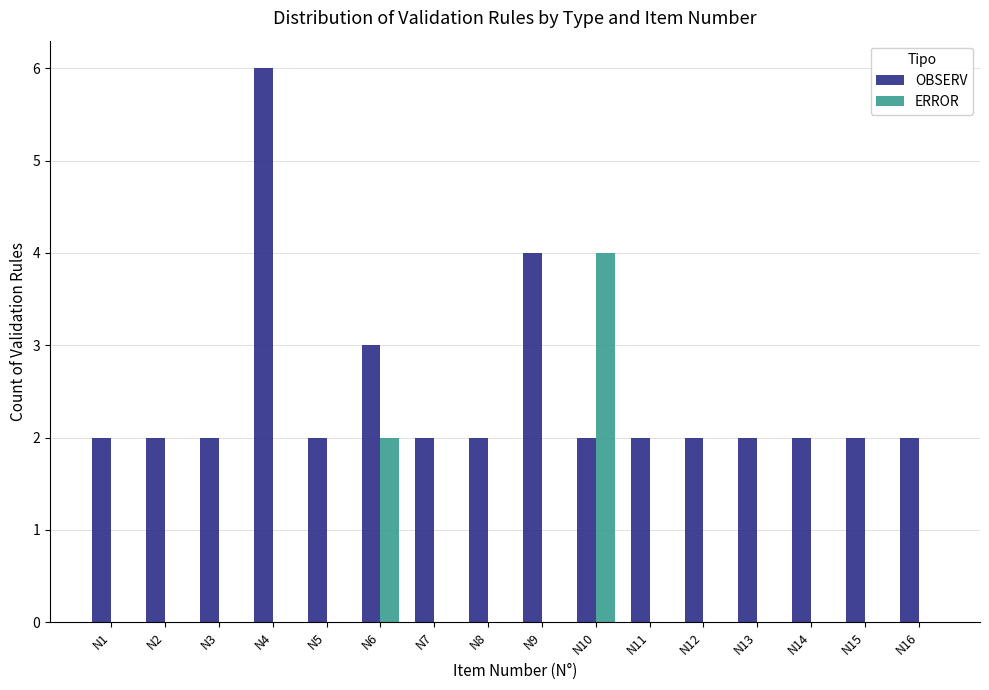

True or false: OBSERV has a value of 2 at N6.

False